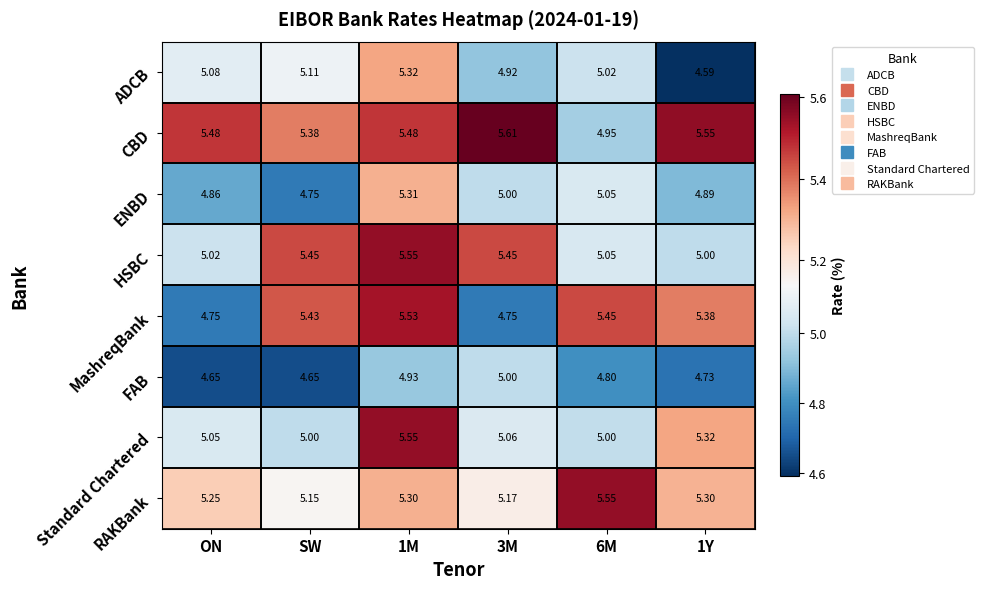

Where does the CBD series first go above 5?

ON